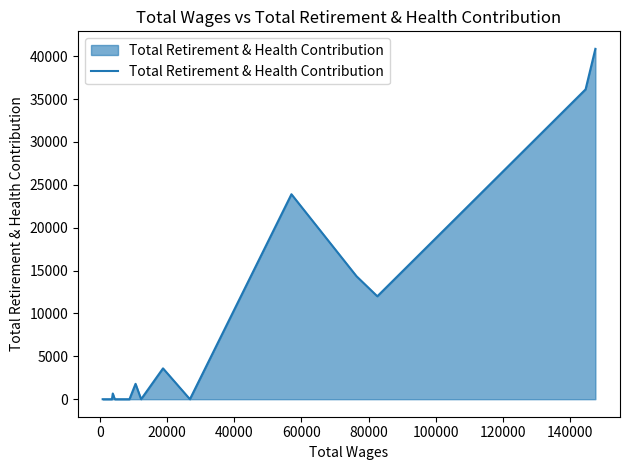

How many lines are shown in the chart?

1